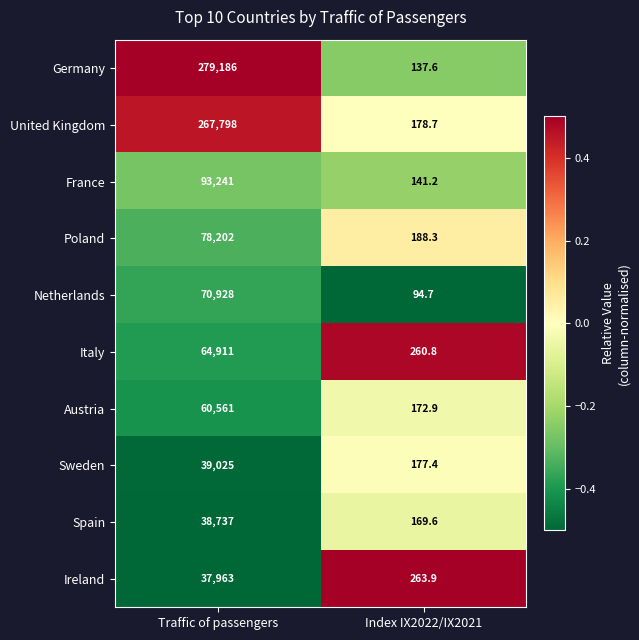

Rank the series by their maximum value, from highest to lowest.

Germany, United Kingdom, France, Poland, Netherlands, Italy, Austria, Sweden, Spain, Ireland